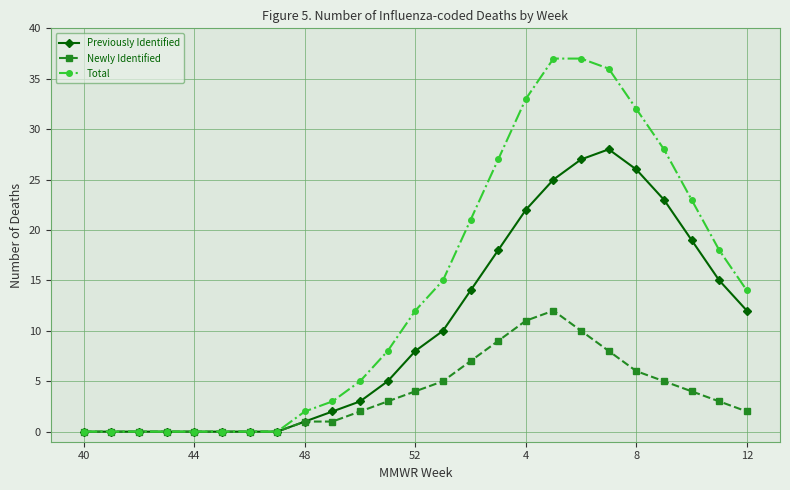

In Previously Identified, how many points are higher than both neighbors (excluding endpoints)?

1